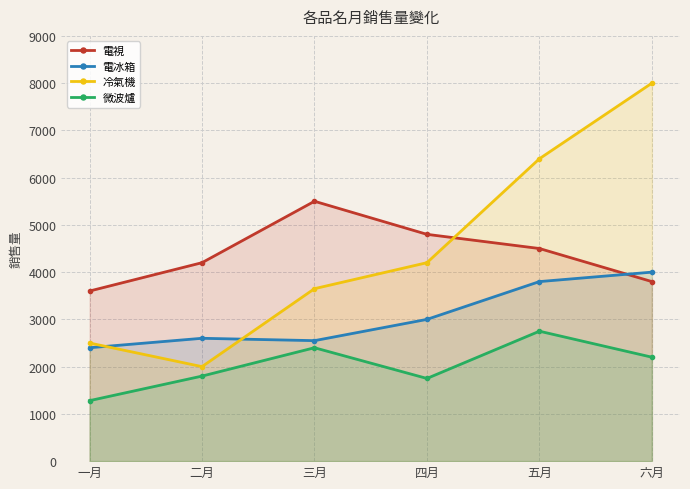

List the labels in order of 微波爐 value, largest first.

五月, 三月, 六月, 二月, 四月, 一月